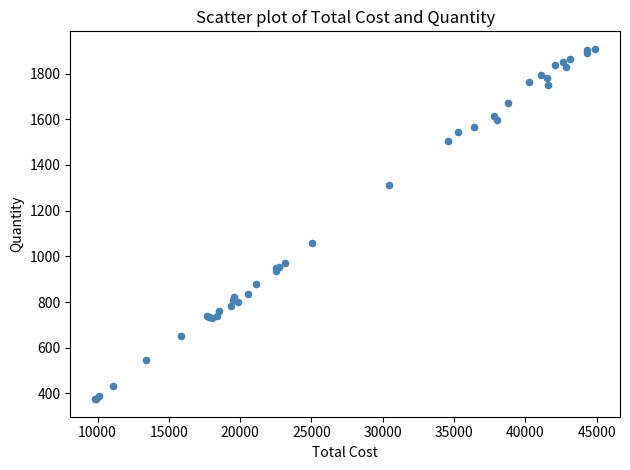

What Y value in the scatter plot is closest to 1141?

1059